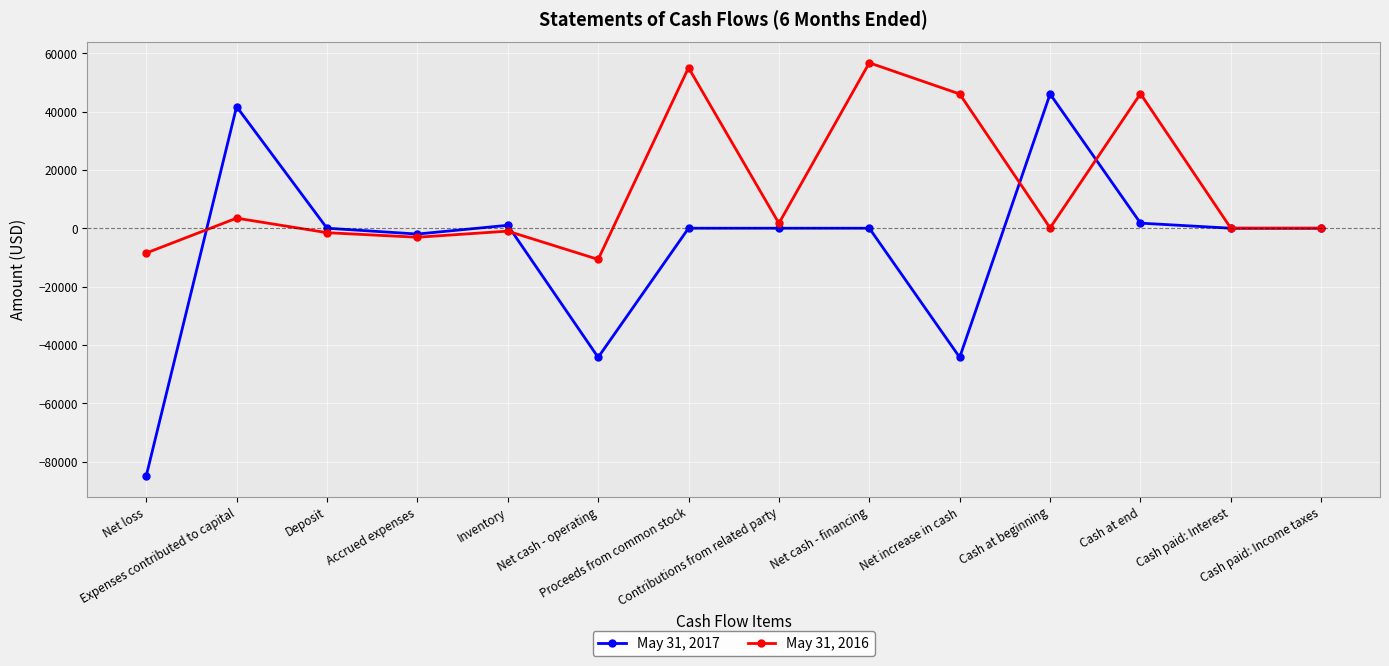

What is the label of the 5th point from the left?

Inventory